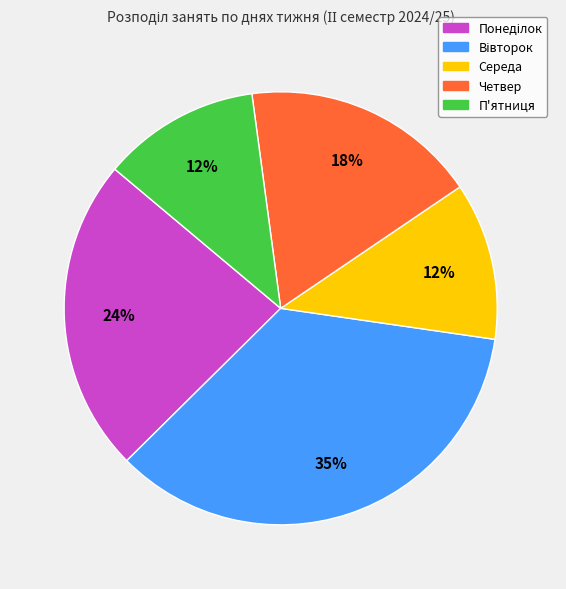

How many segments does this pie chart have?

5